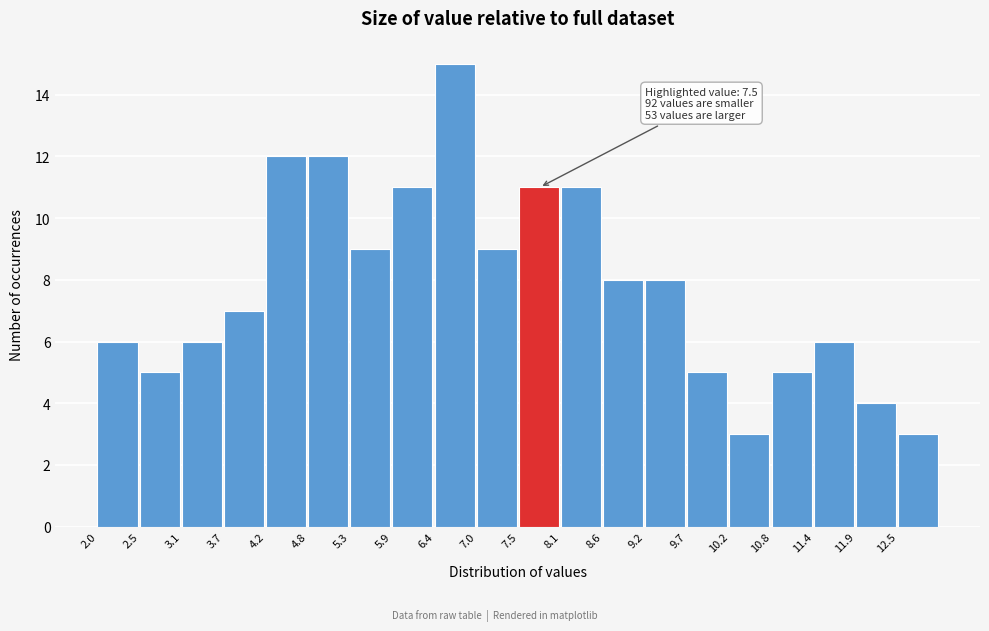

Over which range of the x-axis is the bar tallest?

6.40 to 6.95